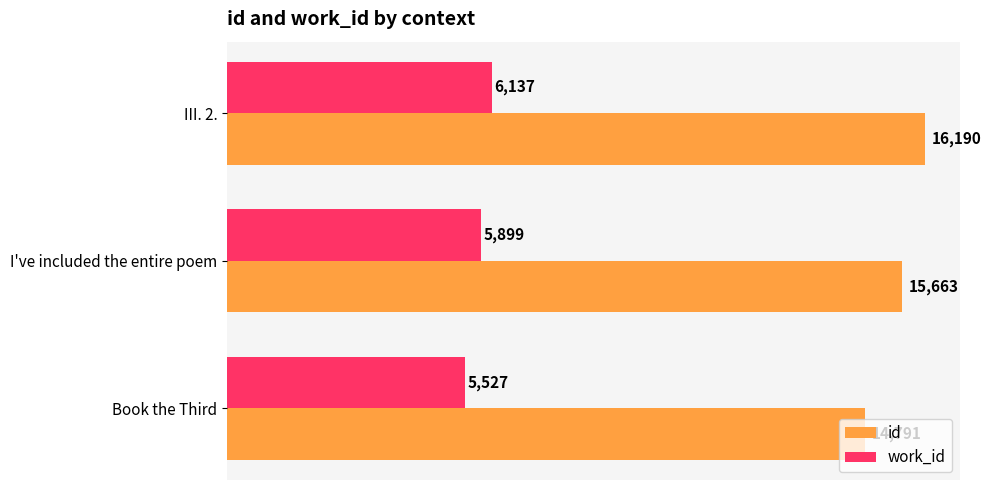

Rank the series by their average value, from highest to lowest.

id, work_id